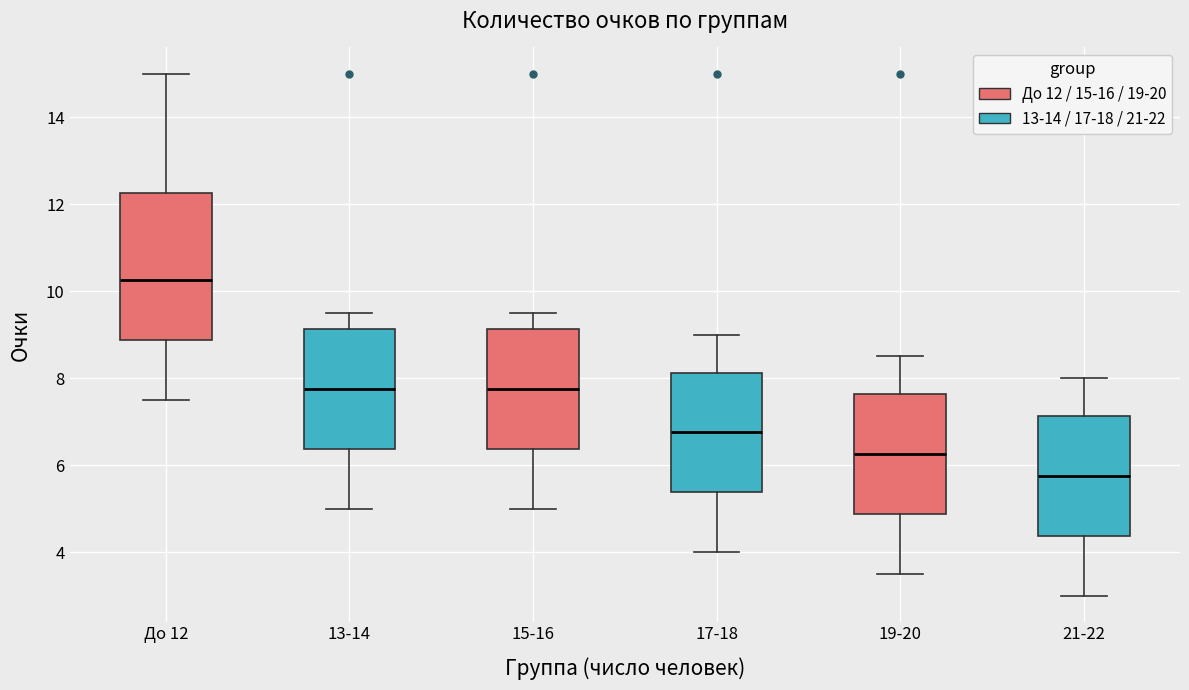

Reading left to right, transcribe this box plot: for each box, give where its median line is, the range the box spans, and where its two whiskers end, as read against the y-axis. The values are not printed on the chart, so give them approximately, as read against the axis.

До 12: median 10.2, box 8.8 to 12.2, whiskers 7.6 to 15.0
13-14: median 7.8, box 6.4 to 9.2, whiskers 5.0 to 9.6
15-16: median 7.8, box 6.4 to 9.2, whiskers 5.0 to 9.6
17-18: median 6.8, box 5.4 to 8.2, whiskers 4.0 to 9.0
19-20: median 6.2, box 4.8 to 7.6, whiskers 3.6 to 8.6
21-22: median 5.8, box 4.4 to 7.2, whiskers 3.0 to 8.0